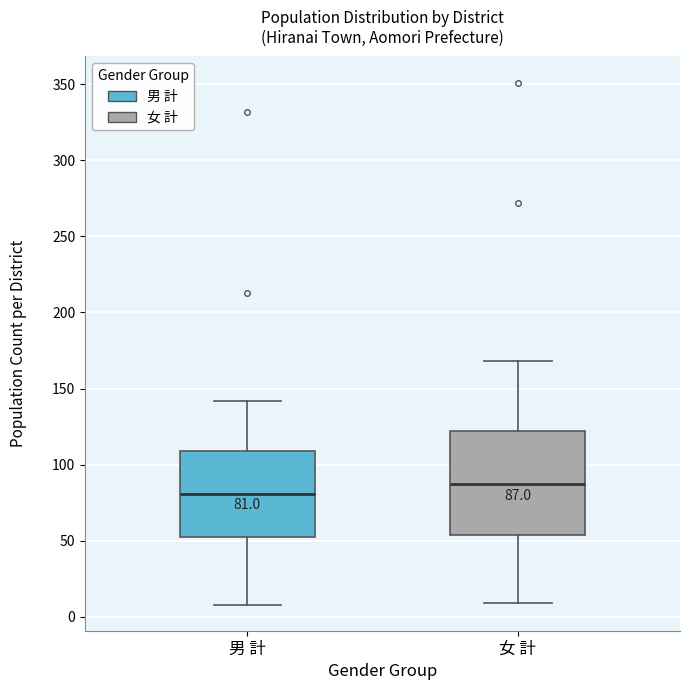

Which box is the tallest, from its lower edge to its upper edge?

女 計